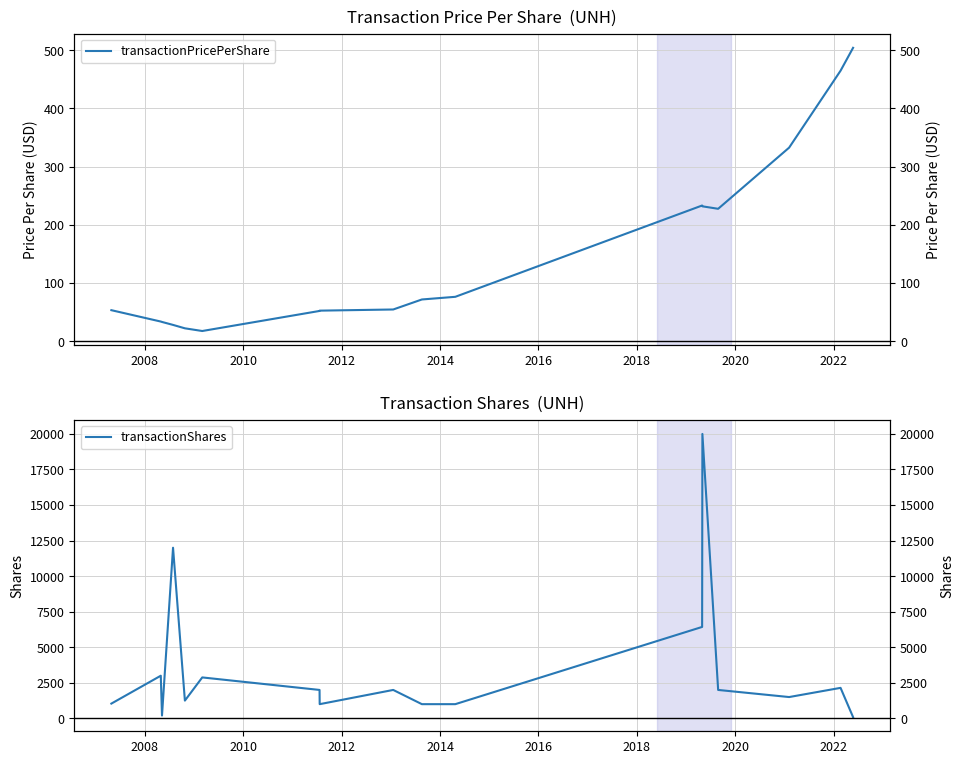

How many values in the transactionPricePerShare series are below 54?

8